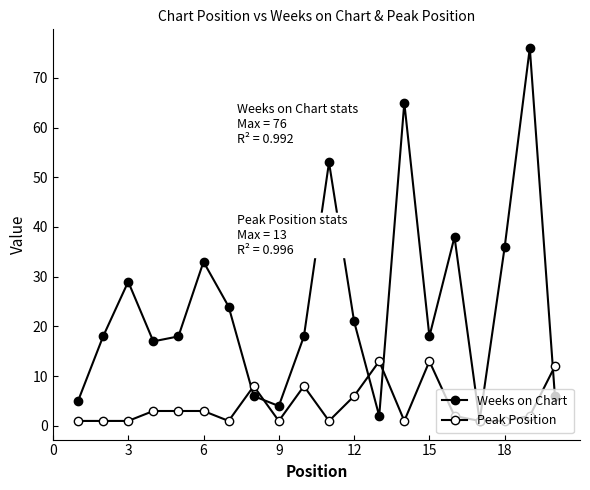

How many data points does each series have?

20